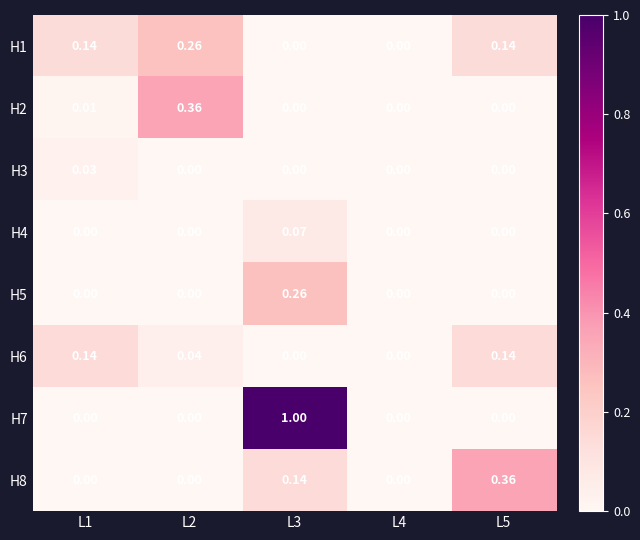

Is the value of H6 at L1 greater than the value of H4 at L5?

Yes